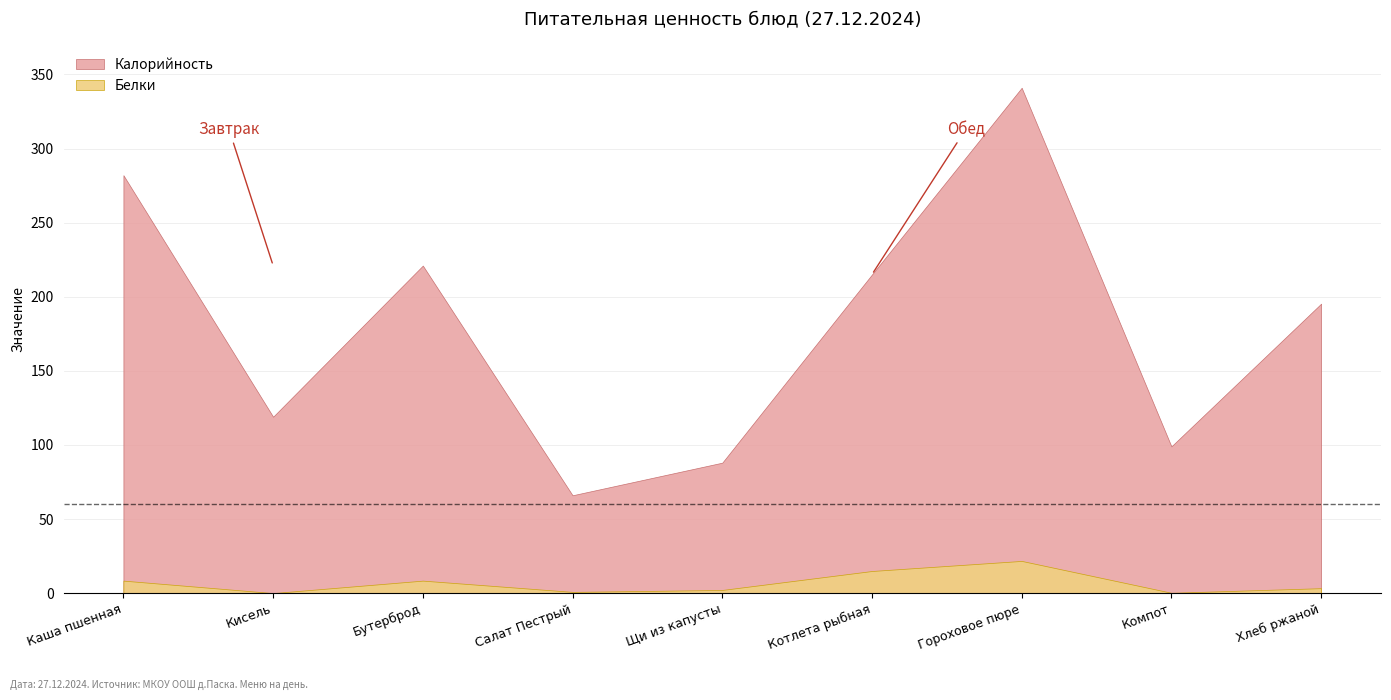

What is the value of the Калорийность point at the 9th from the left?

195.3